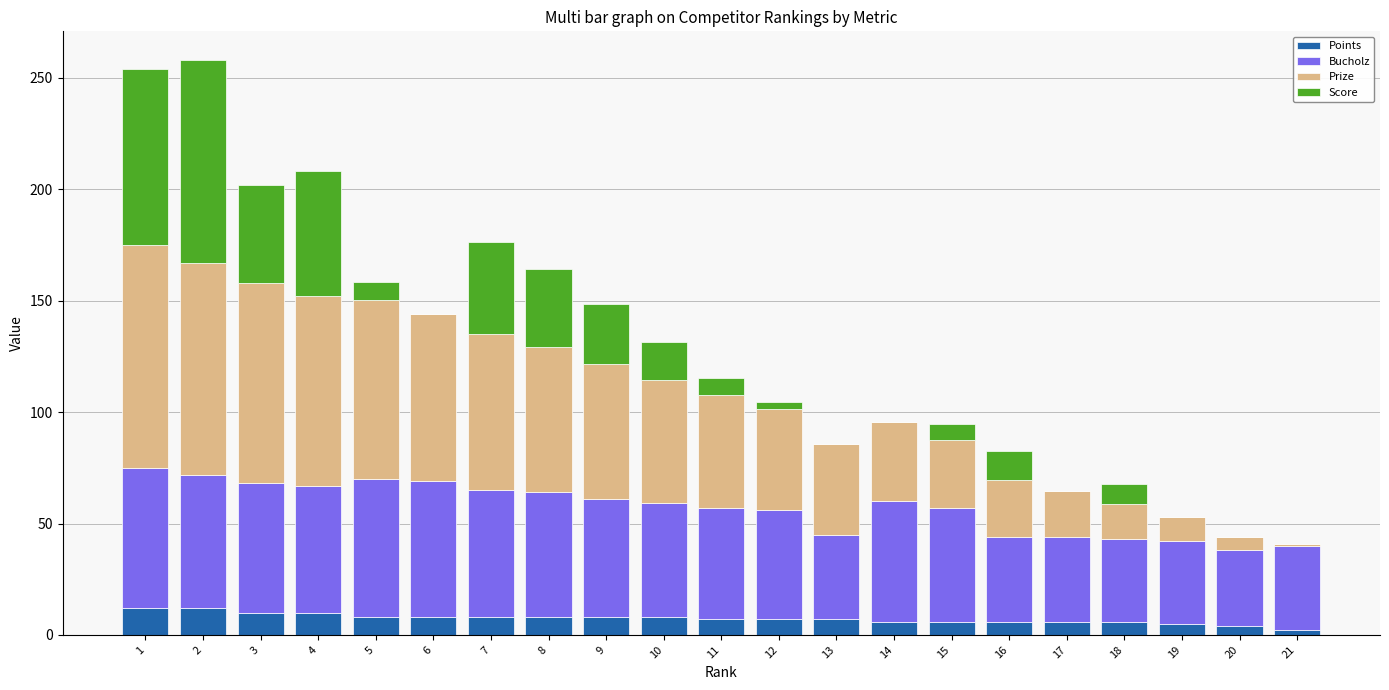

What is the sum of the Points values at 11 and 7?

15.0